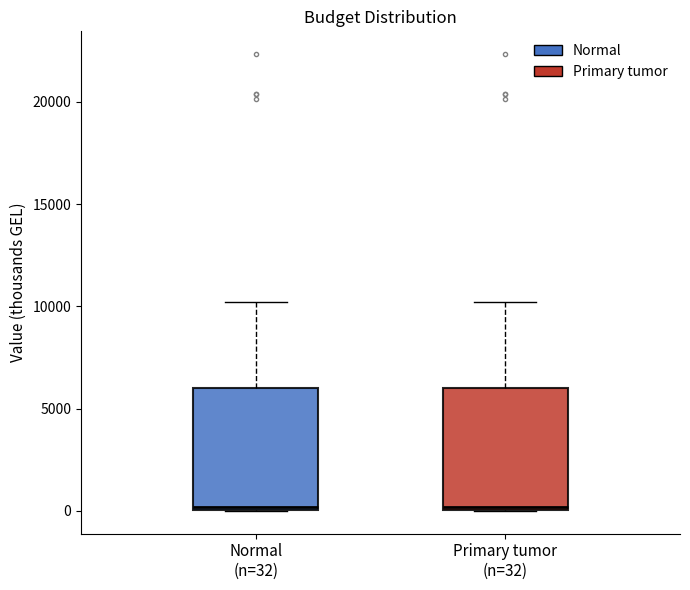

Reading left to right, transcribe this box plot: for each box, give where its median line is, the range the box spans, and where its two whiskers end, as read against the y-axis. The values are not printed on the chart, so give them approximately, as read against the axis.

Normal (n=32): median 0, box 0 to 6000, whiskers 0 to 10000
Primary tumor (n=32): median 0, box 0 to 6000, whiskers 0 to 10000